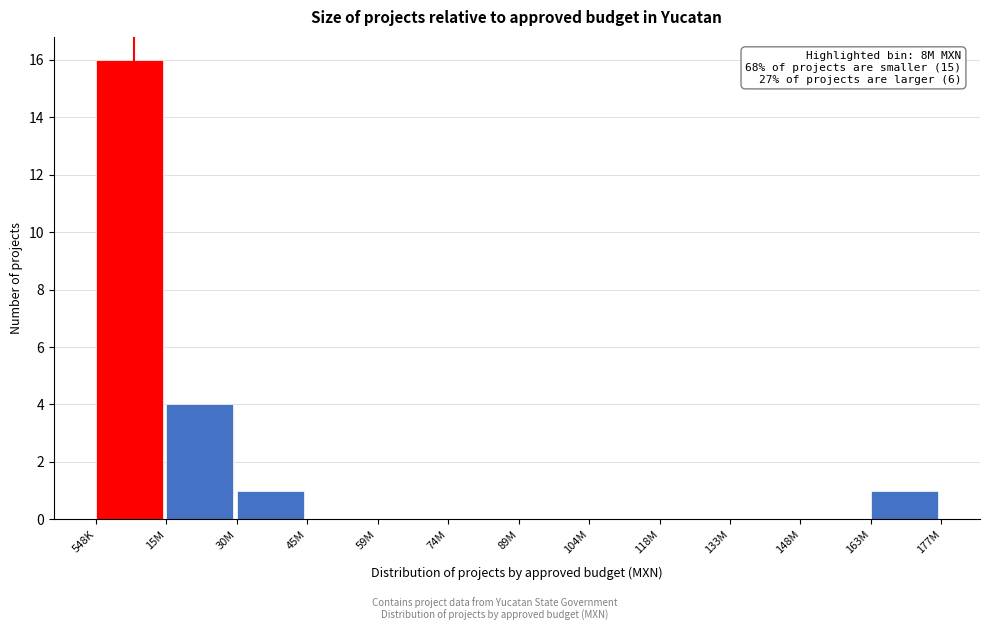

Reading right to left, list all the values displayed in this chart.

163M=1	148M=0	133M=0	118M=0	104M=0	89M=0	74M=0	59M=0	45M=0	30M=1	15M=4	548K=16